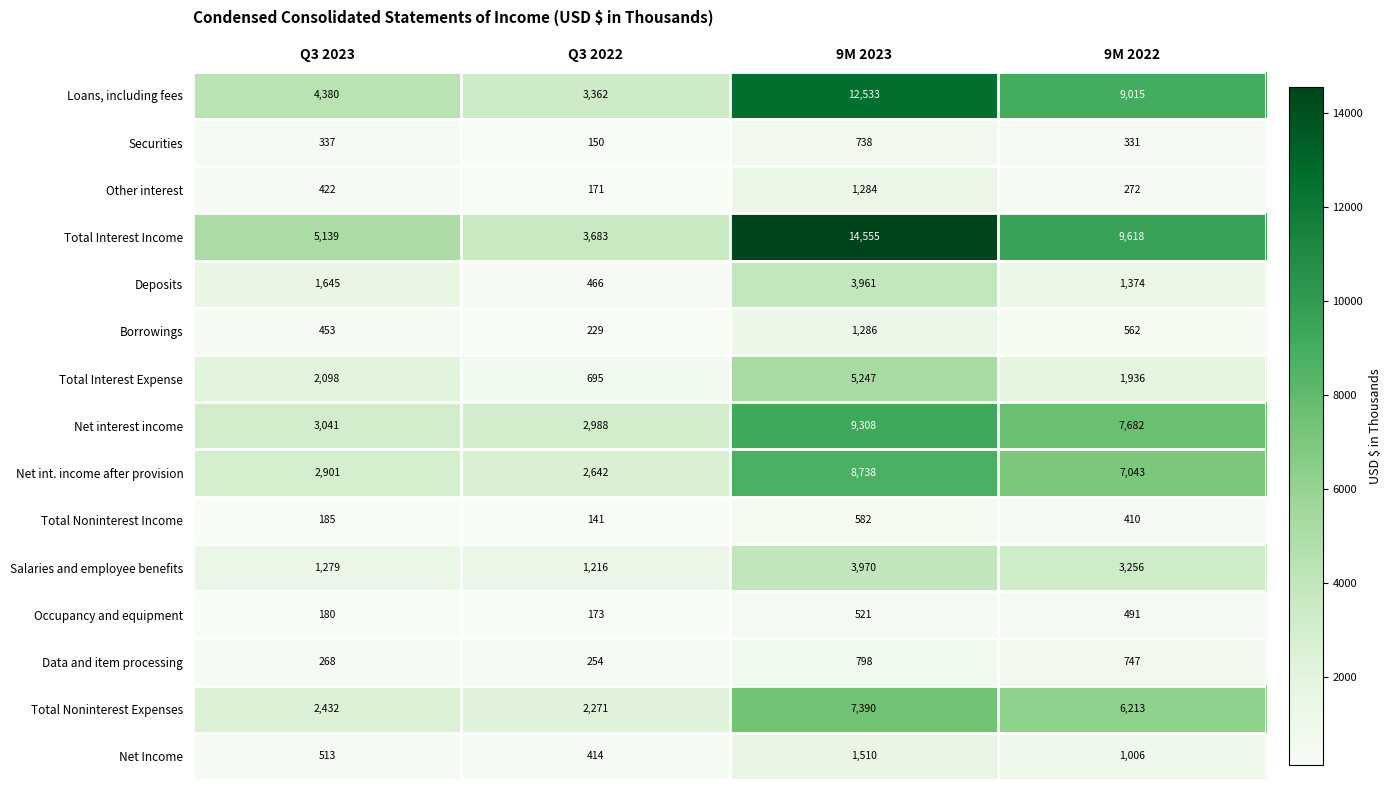

Which series has the widest spread of values?

Total Interest Income